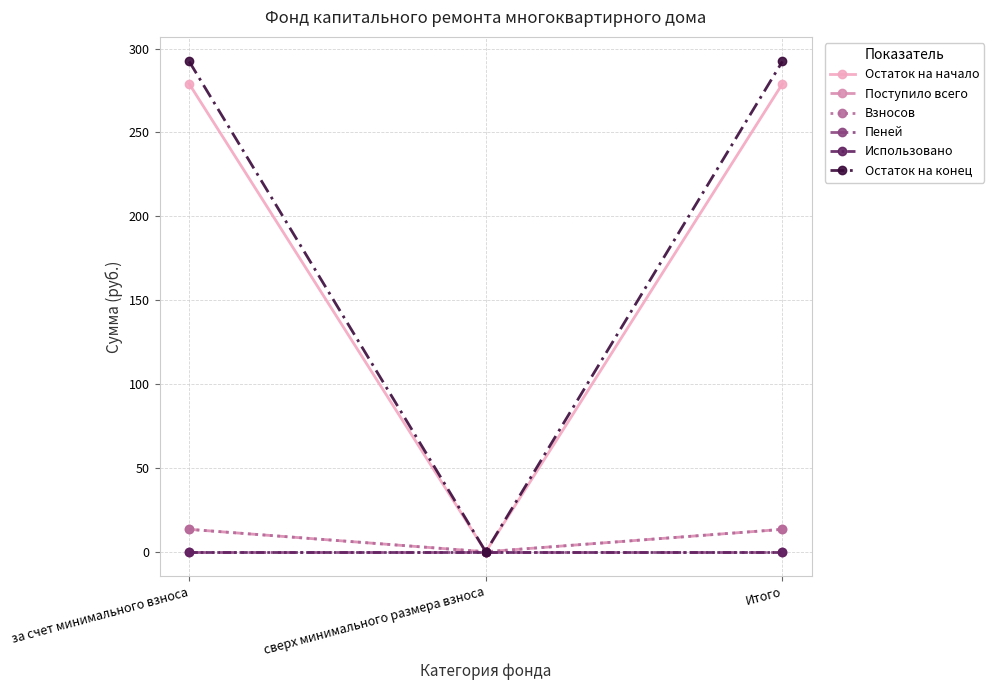

What is the greatest value displayed?

292.4